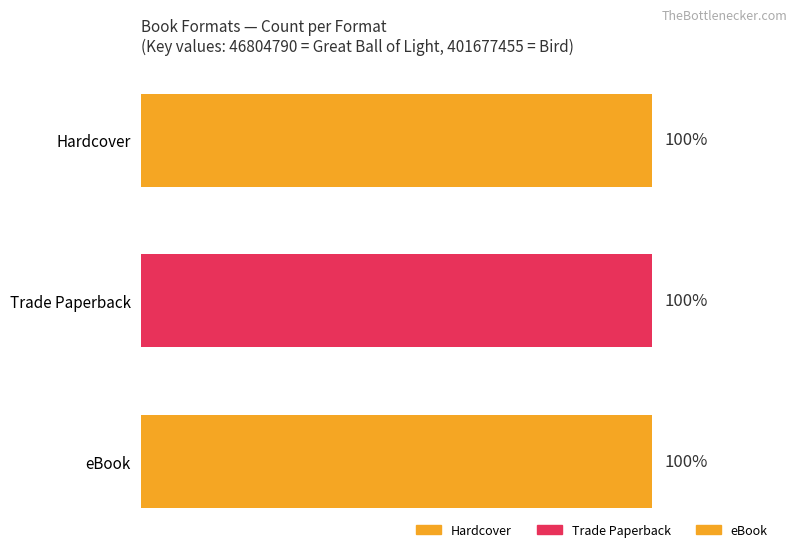

Between Great Ball of Light and Bird, which series saw the biggest shift?

Hardcover